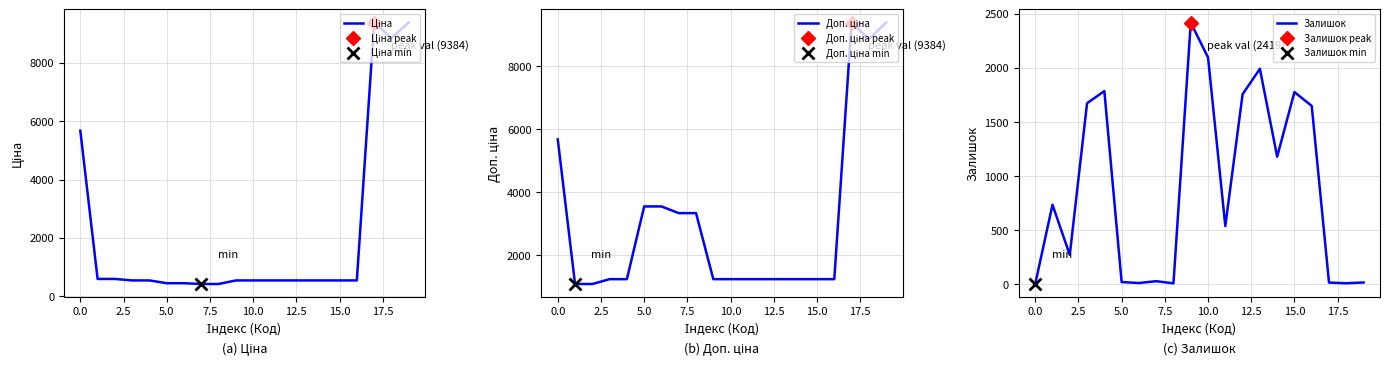

What is the maximum value for Залишок?

2419